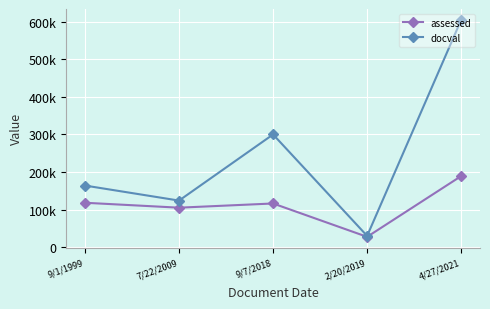

Rank the series by their maximum value, from lowest to highest.

assessed, docval